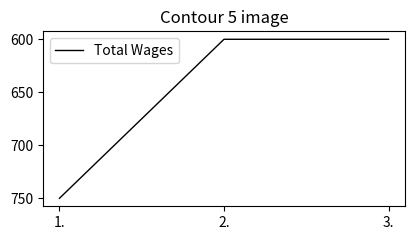

What is the smallest value displayed?

600